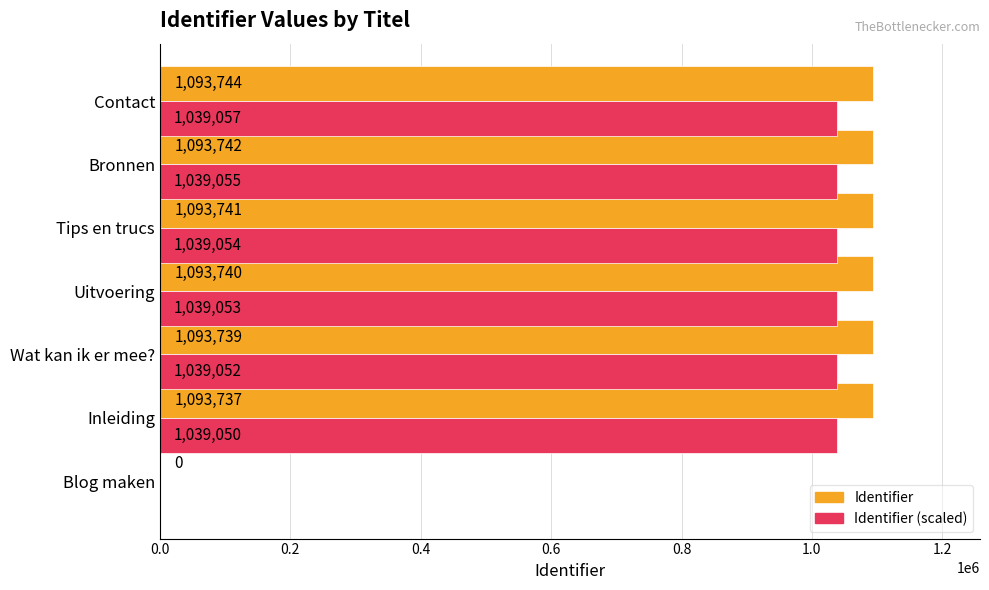

Is the value of Identifier at Bronnen greater than the value of Identifier (scaled) at Uitvoering?

Yes